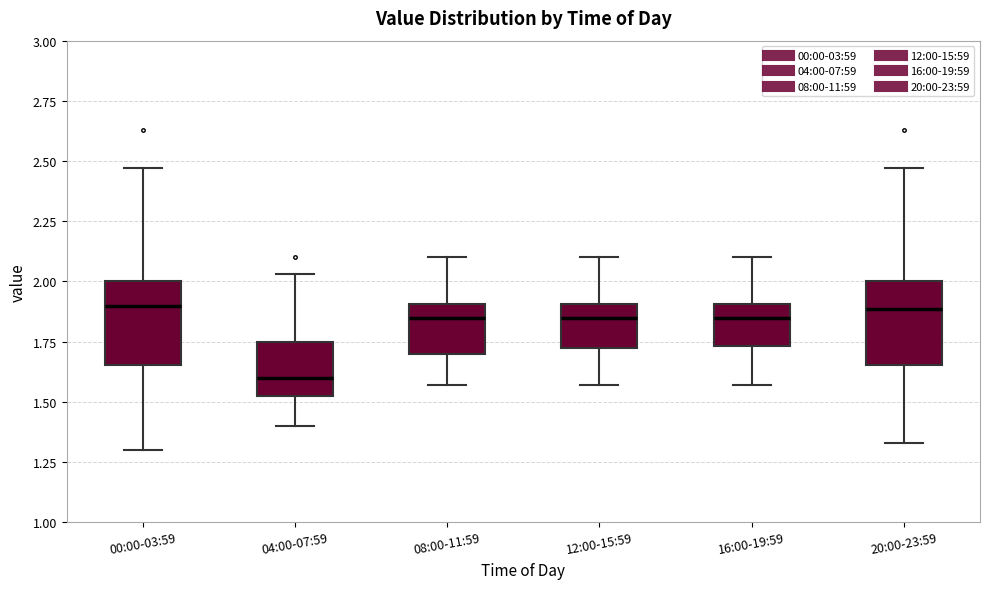

Reading left to right, read every box against the y-axis: the position of its median line, the range the box covers, and the ends of its whiskers. The values are not printed on the chart, so give them approximately, as read against the axis.

00:00-03:59: median 1.90, box 1.65 to 2.00, whiskers 1.30 to 2.45
04:00-07:59: median 1.60, box 1.50 to 1.75, whiskers 1.40 to 2.05
08:00-11:59: median 1.85, box 1.70 to 1.90, whiskers 1.55 to 2.10
12:00-15:59: median 1.85, box 1.70 to 1.90, whiskers 1.55 to 2.10
16:00-19:59: median 1.85, box 1.75 to 1.90, whiskers 1.55 to 2.10
20:00-23:59: median 1.90, box 1.65 to 2.00, whiskers 1.35 to 2.45